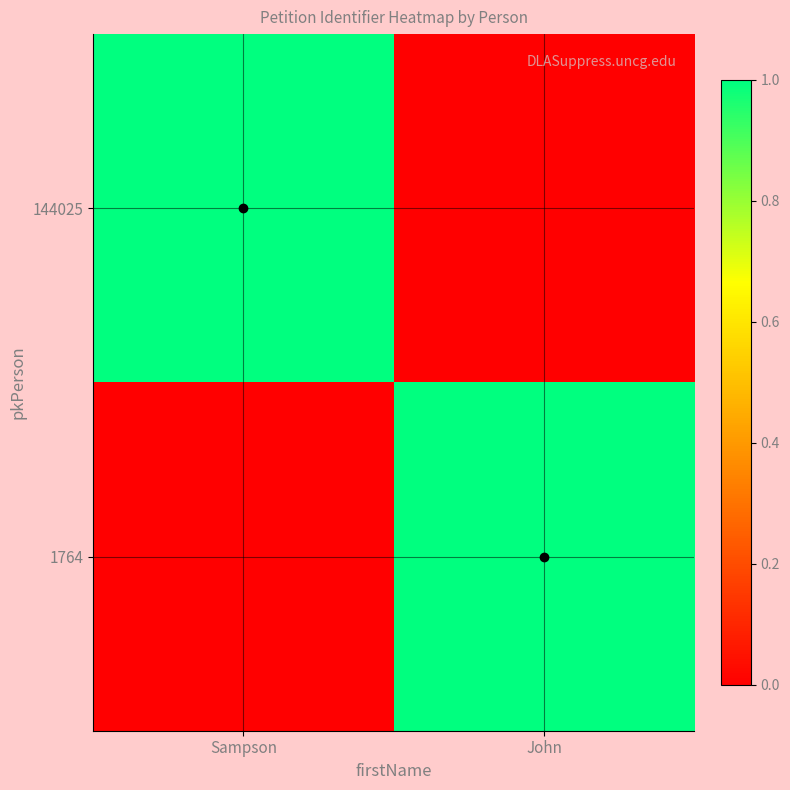

Rank the series at Sampson from lowest to highest value.

1764, 144025